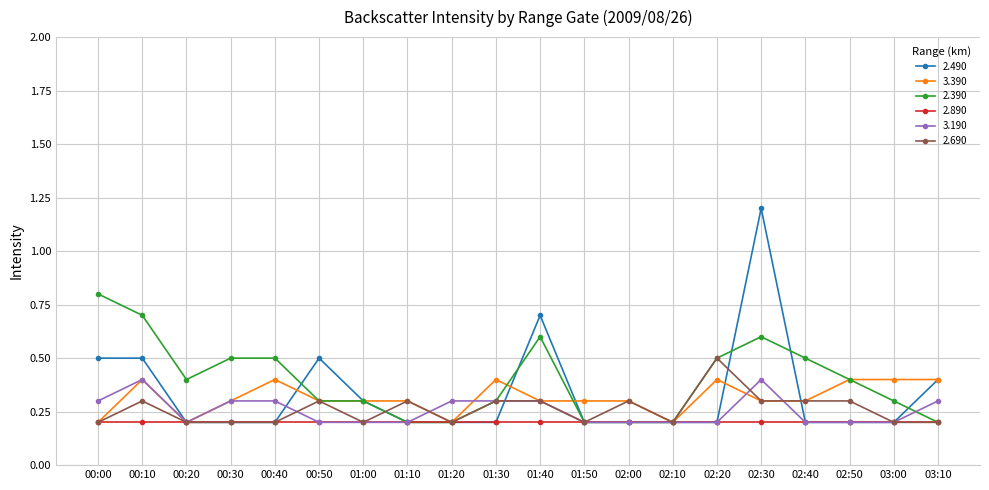

Is it true that 3.390 equals 0.3 at 02:30?

True